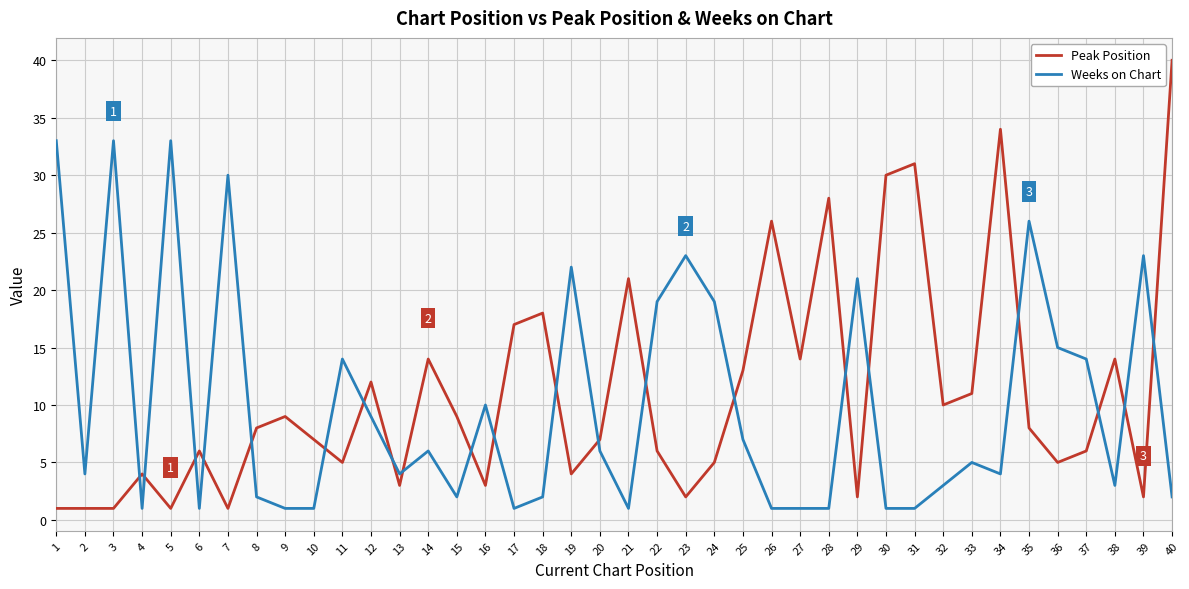

What is the difference between the maximum and minimum values in the Peak Position series?

39